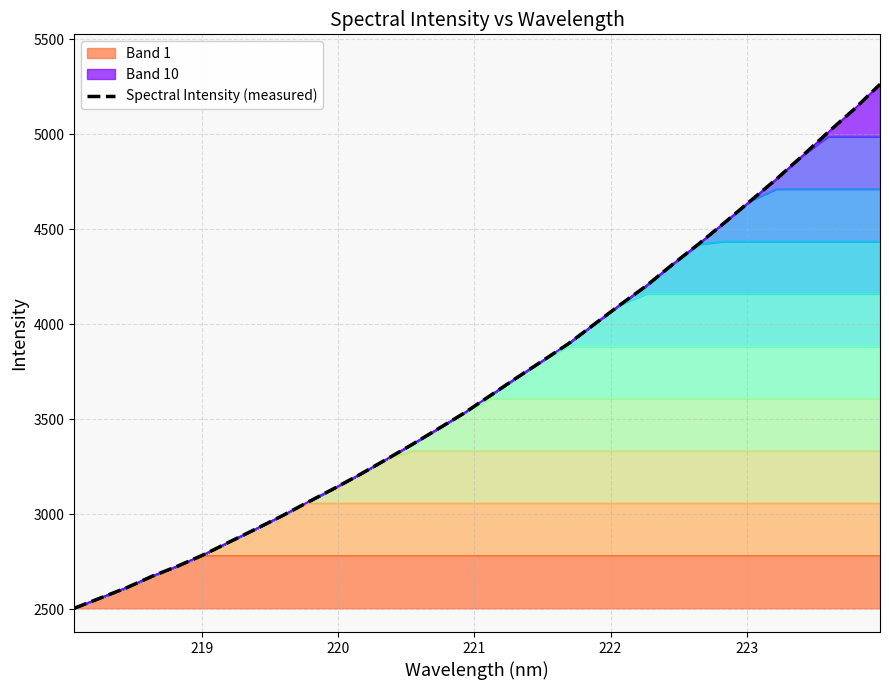

Is it true that the value at 218.0596 is 2504.9?

True